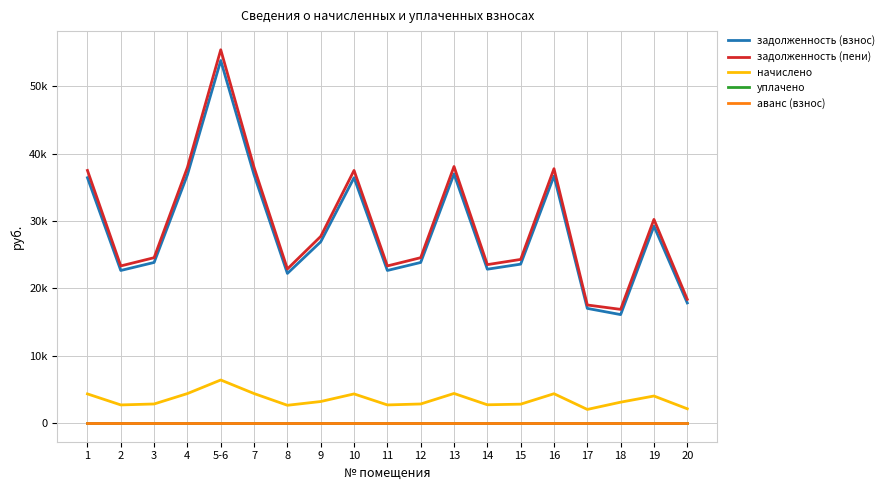

Does the chart display data point markers on the line(s)?

No